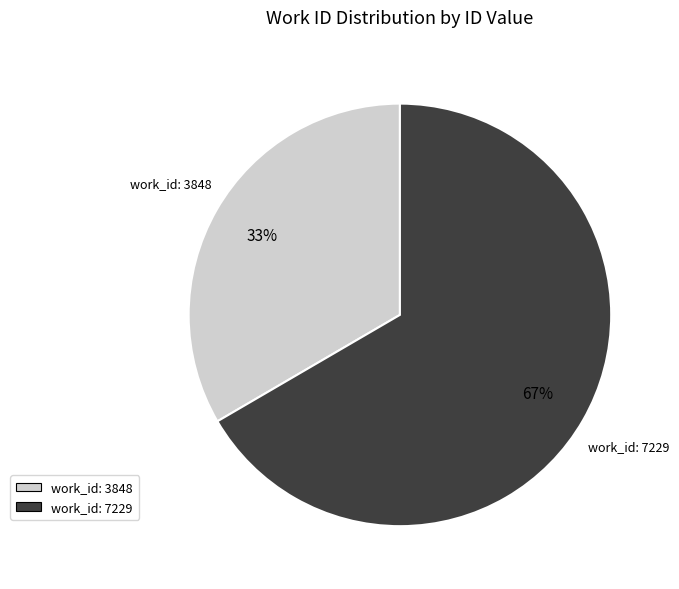

Count the number of slices in the pie.

2